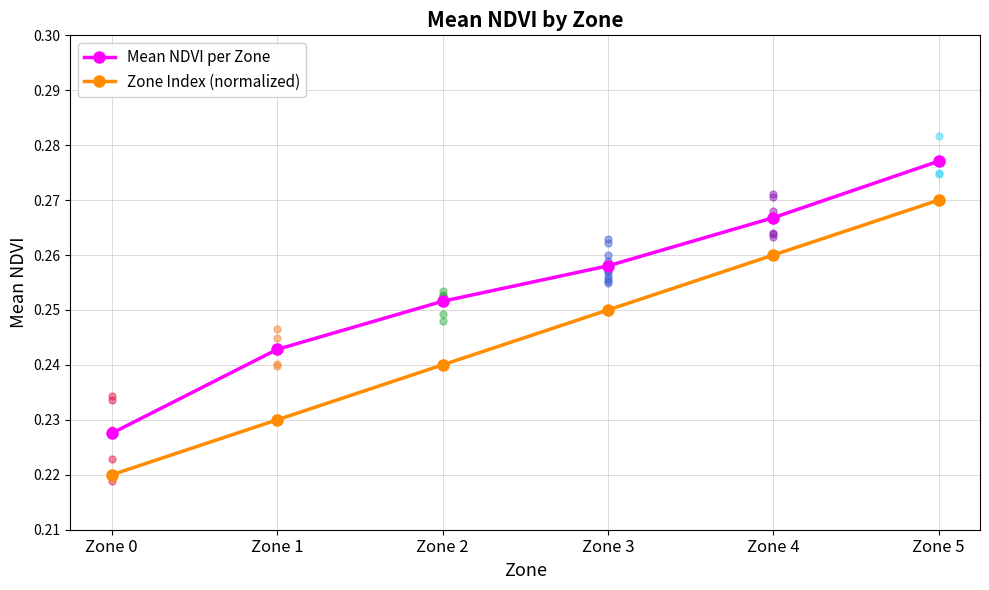

At which label does Mean NDVI per Zone reach its minimum?

Zone 0